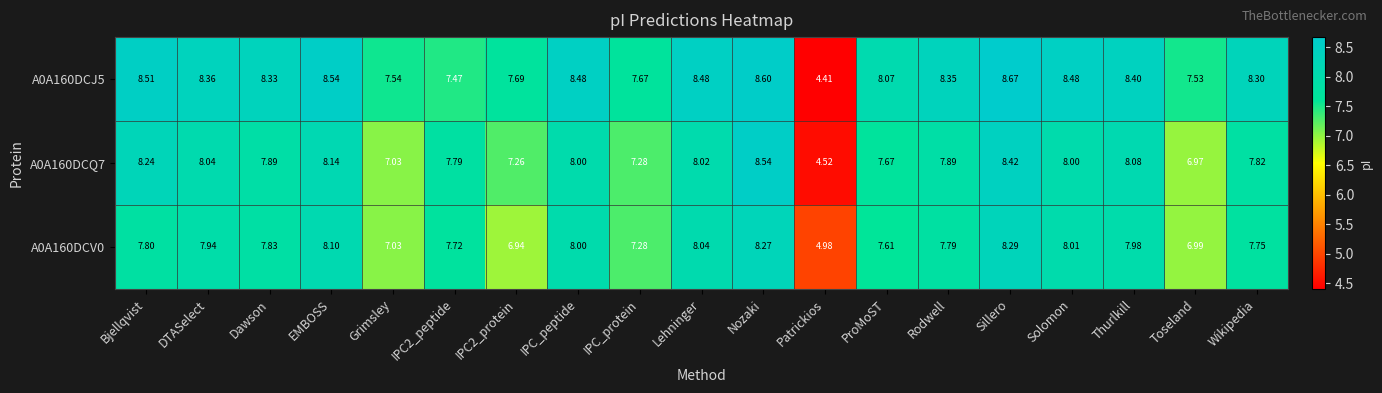

At which category is the sum across all series the highest?

Nozaki